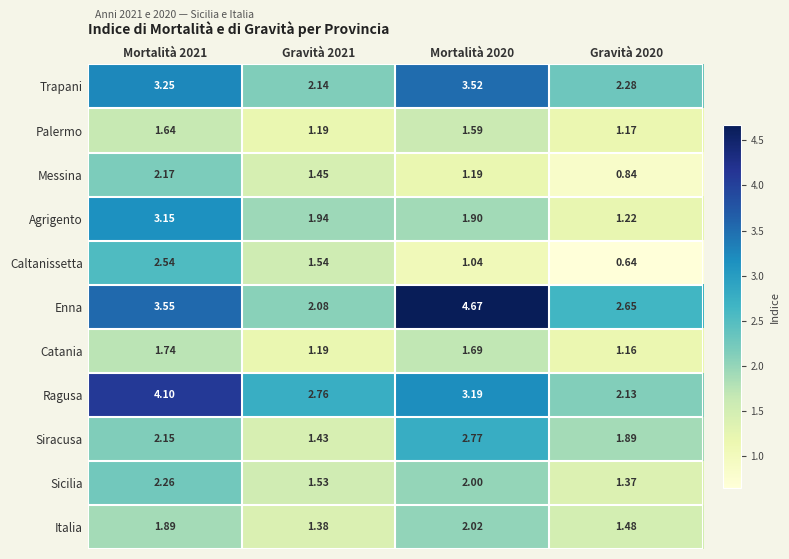

At Mortalità 2021, list the series in order from largest to smallest.

Ragusa, Enna, Trapani, Agrigento, Caltanissetta, Sicilia, Messina, Siracusa, Italia, Catania, Palermo